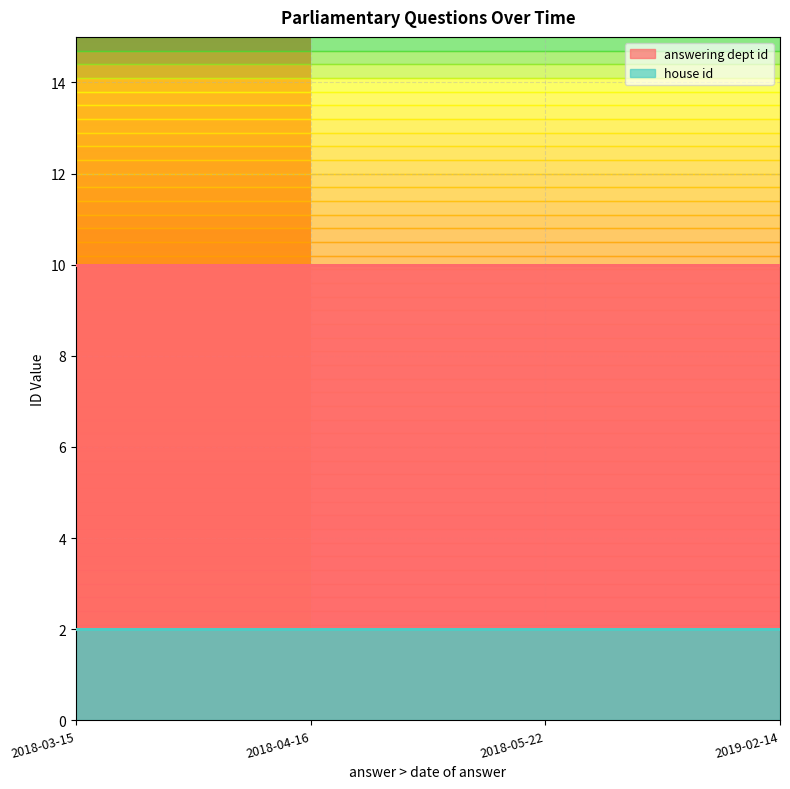

True or false: answering dept id and house id intersect in this chart.

False